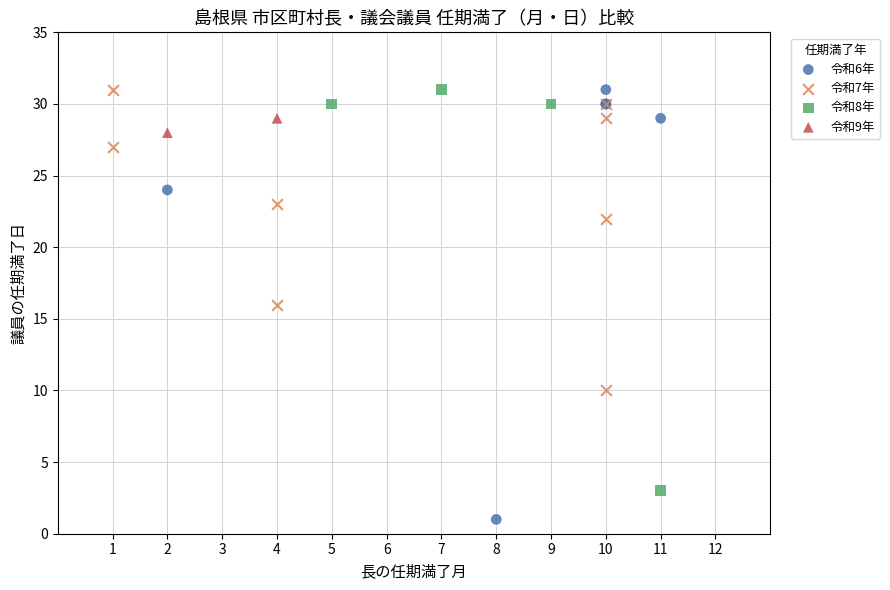

Which series has the largest Y range (max minus min)?

令和6年